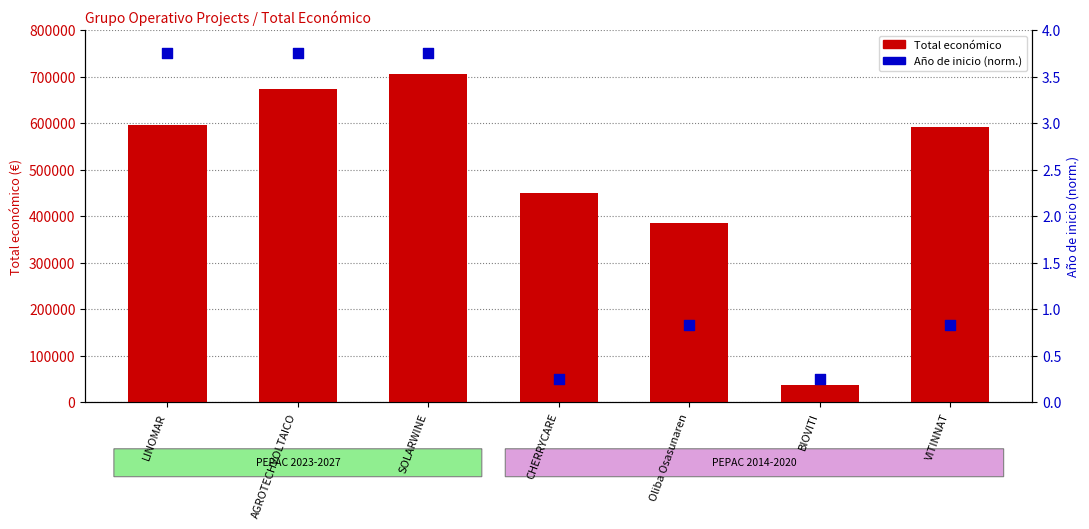

Is the value of Año de inicio (norm.) at Oliba Osasunaren greater than the value of Total económico at Oliba Osasunaren?

No